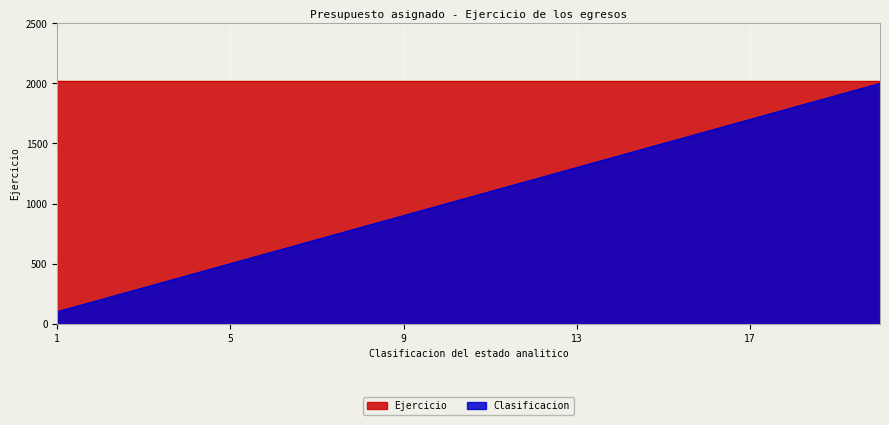

Reading right to left, what are all the values shown in this chart?

2000	1900	1800	1700	1600	1500	1400	1300	1200	1100	1000	900	800	700	600	500	400	300	200	100